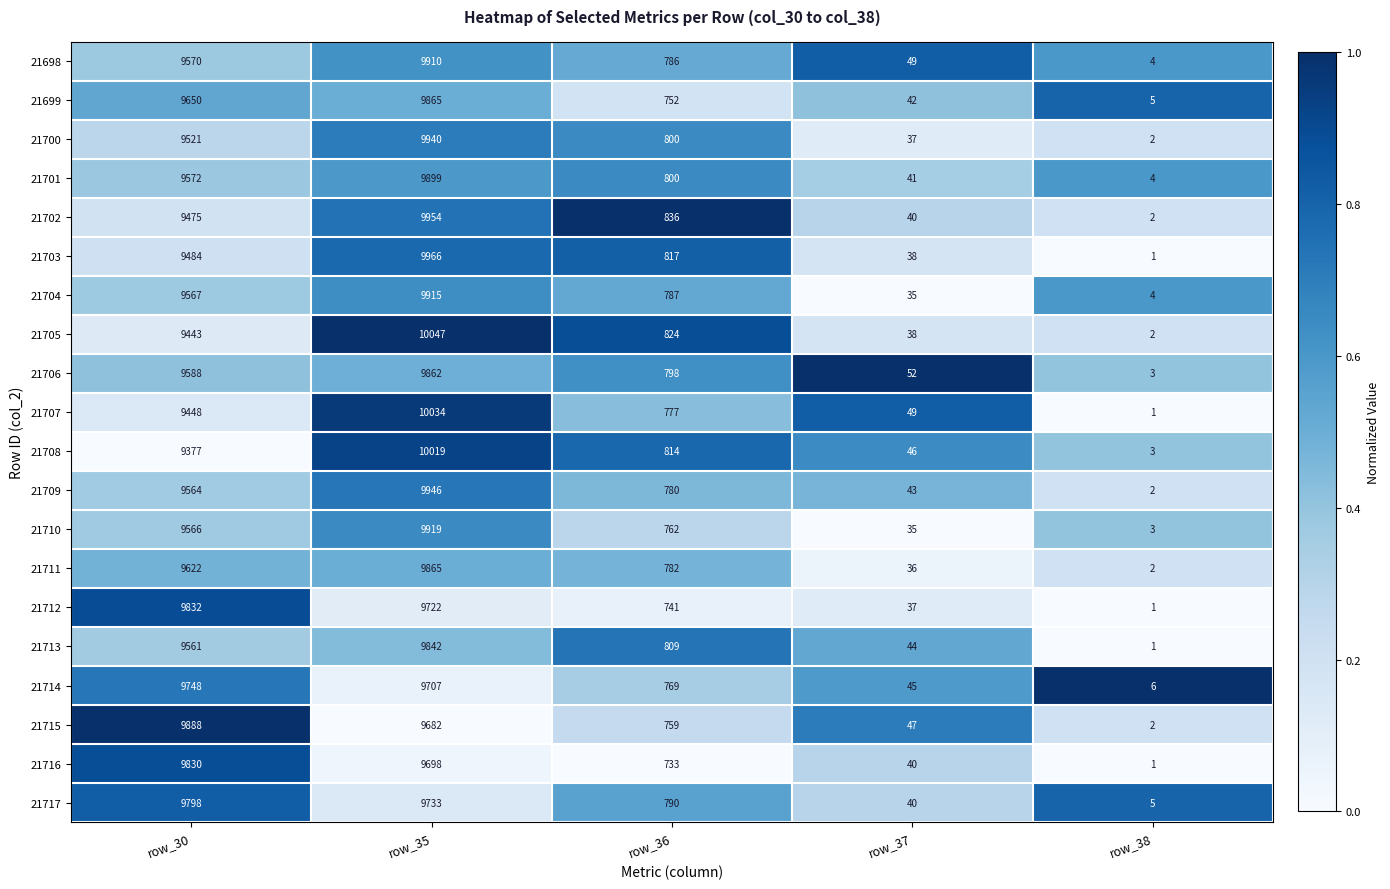

What is the difference between the maximum and minimum values in the 21714 series?

9742